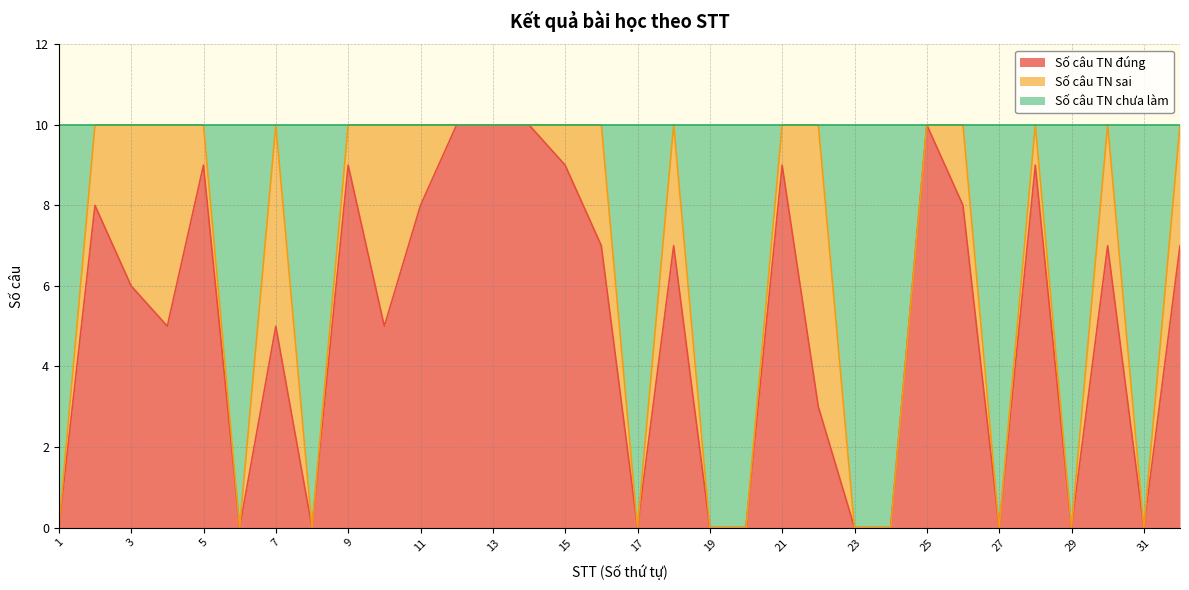

What is the maximum value for Số câu TN đúng?

10